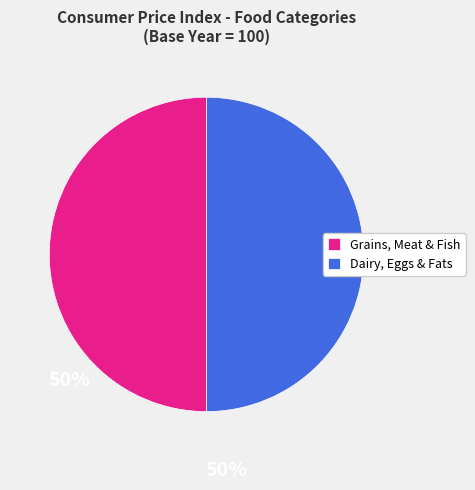

Do Dairy, Eggs & Fats and Grains, Meat & Fish together represent more than half of the pie?

Yes